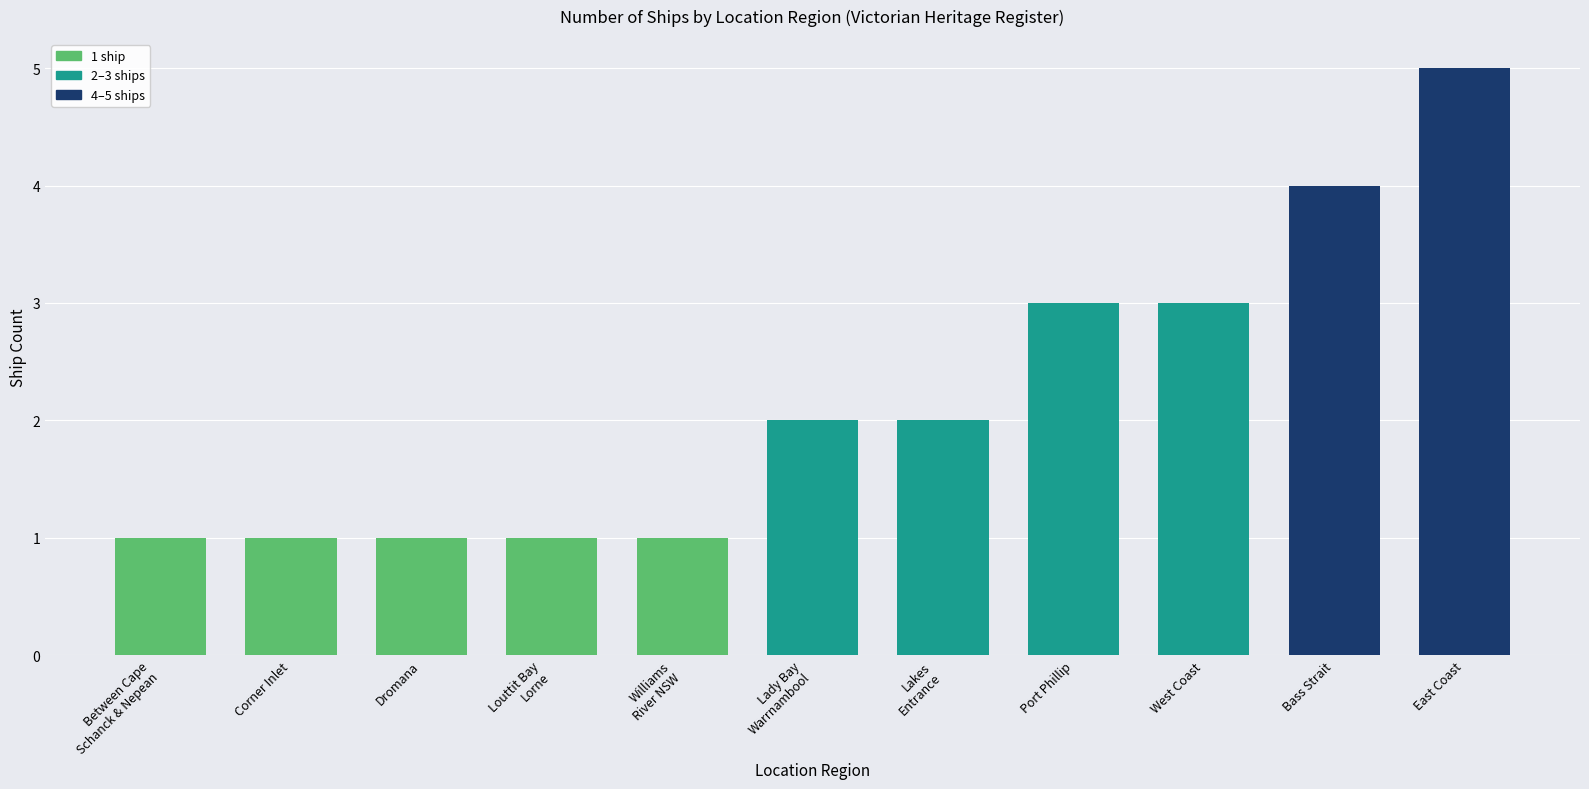

What is the change in value from Louttit Bay
Lorne to Lady Bay
Warrnambool?

+1